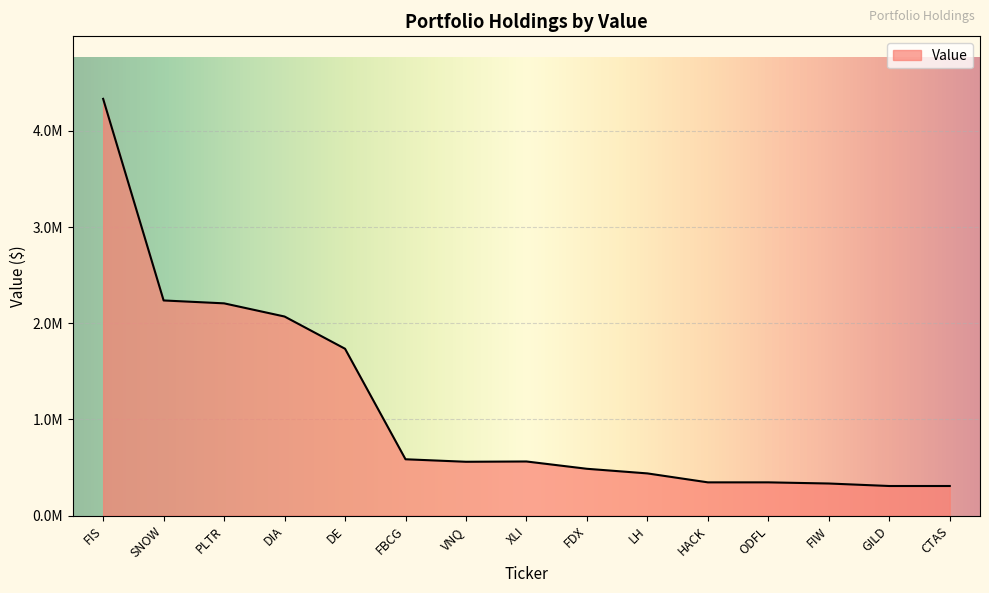

Rank the categories by value from lowest to highest.

GILD, CTAS, FIW, HACK, ODFL, LH, FDX, VNQ, XLI, FBCG, DE, DIA, PLTR, SNOW, FIS